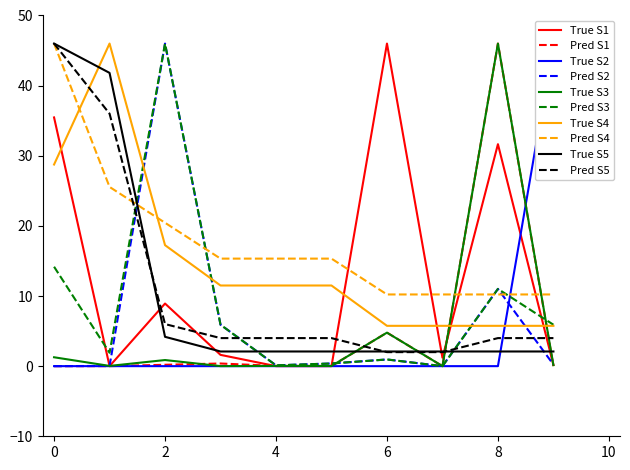

True or false: Pred S2 has a value of 0.2 at 9.

True